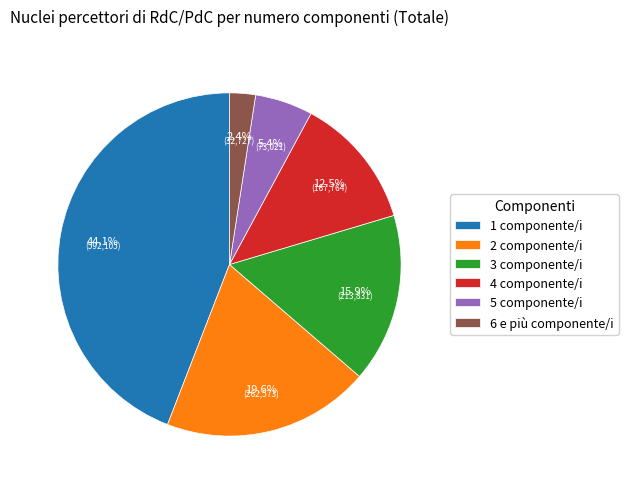

Is there any slice that represents more than half of the pie?

No